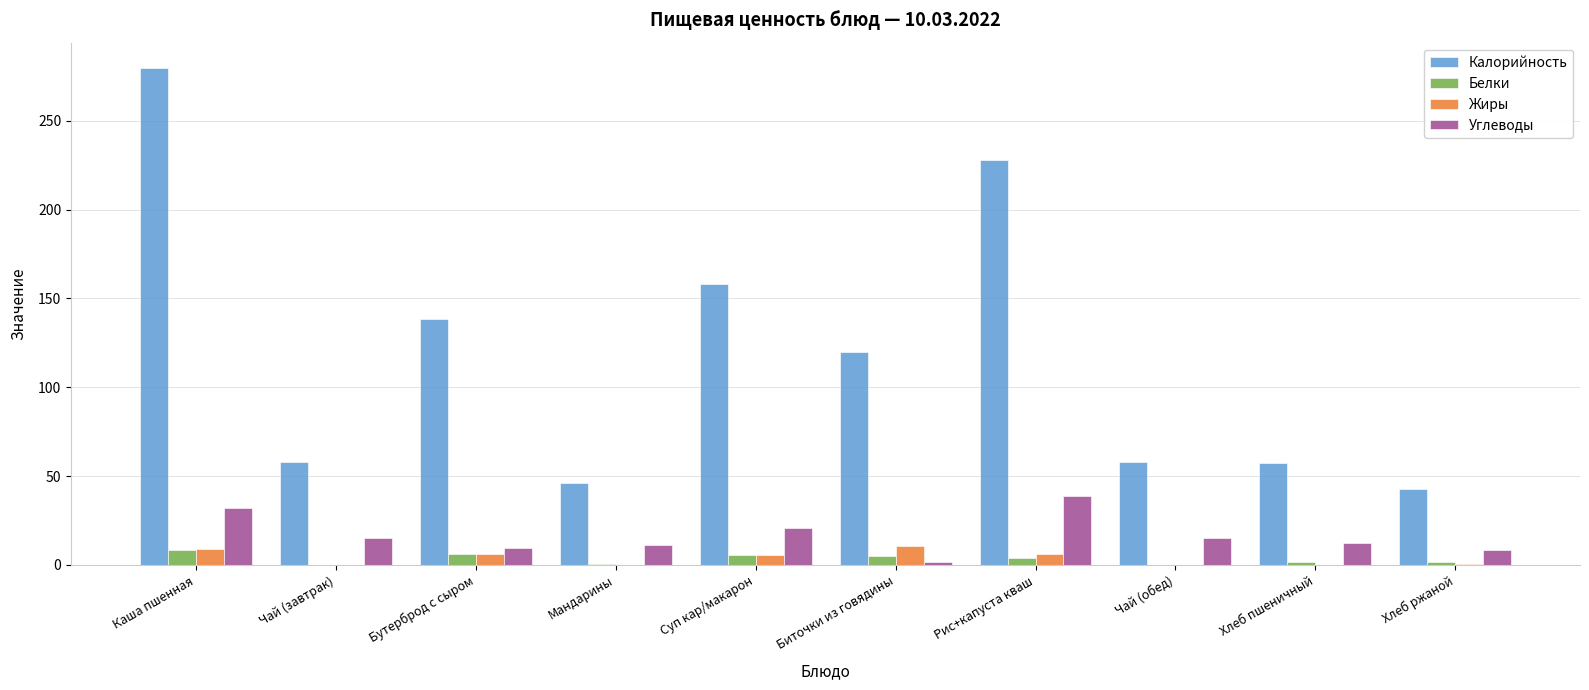

Is it true that Калорийность equals 158.0 at Суп кар/макарон?

True